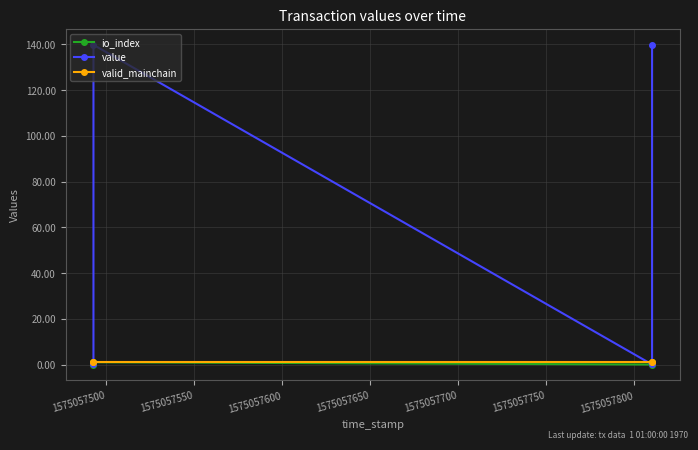

True or false: value and io_index intersect in this chart.

False